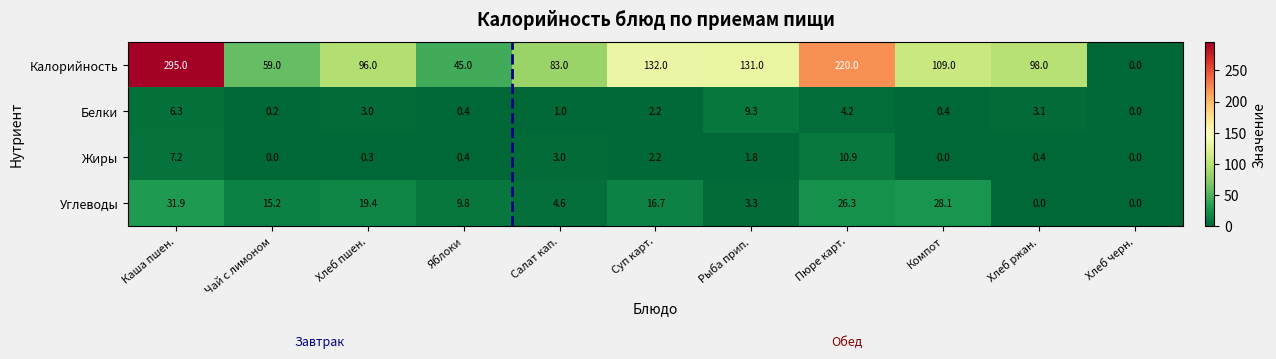

What is the difference between the maximum and minimum values in the Калорийность series?

295.0